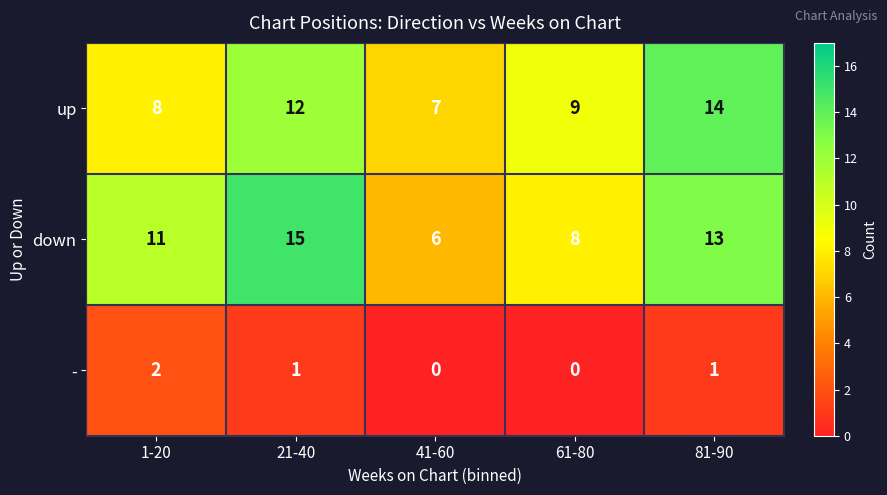

At how many categories does at least one series exceed 13?

2